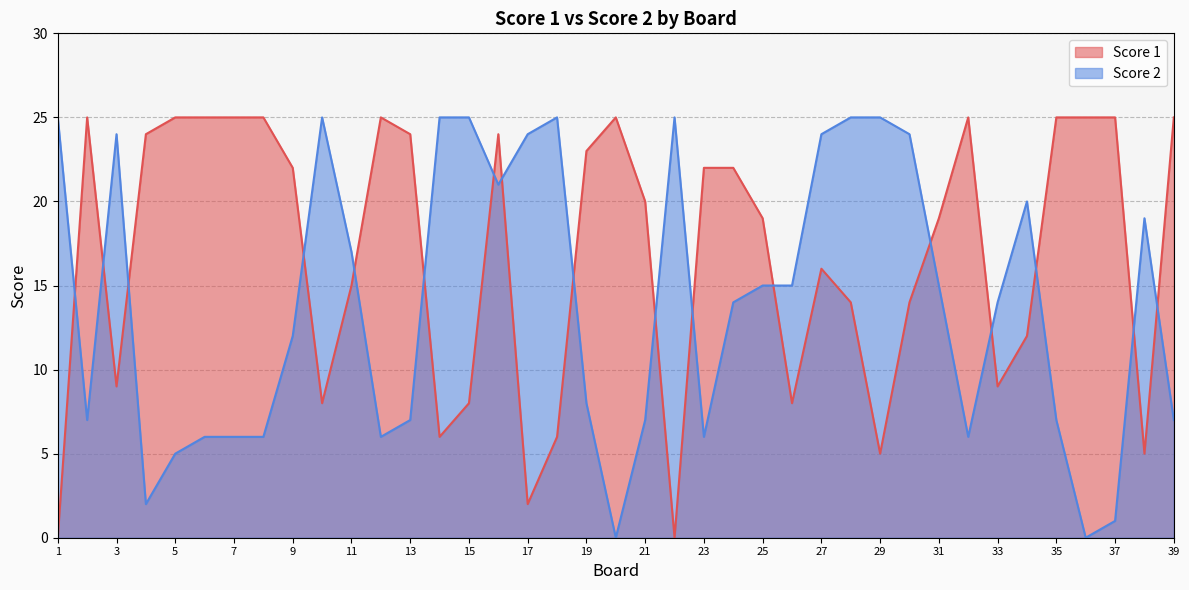

Rank the series by their average value, from highest to lowest.

Score 1, Score 2